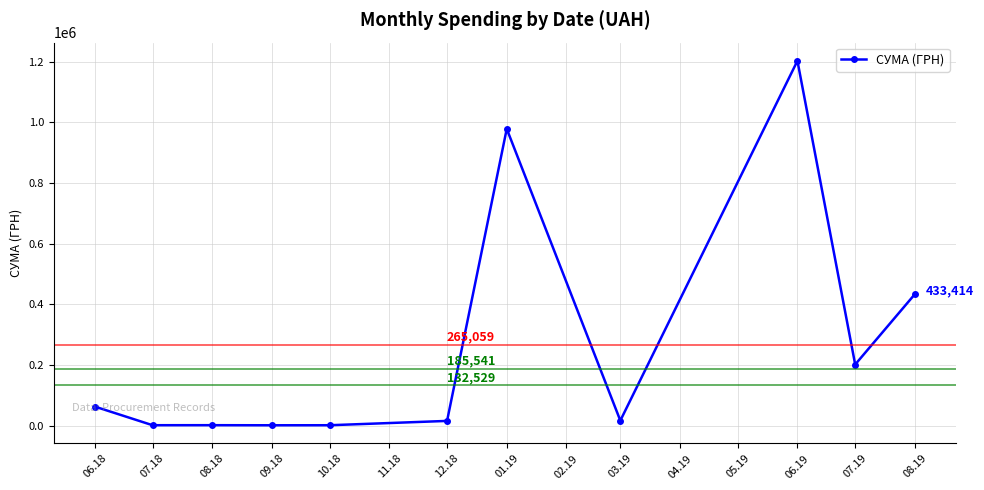

True or false: the data has more than 0 interior local peaks.

True